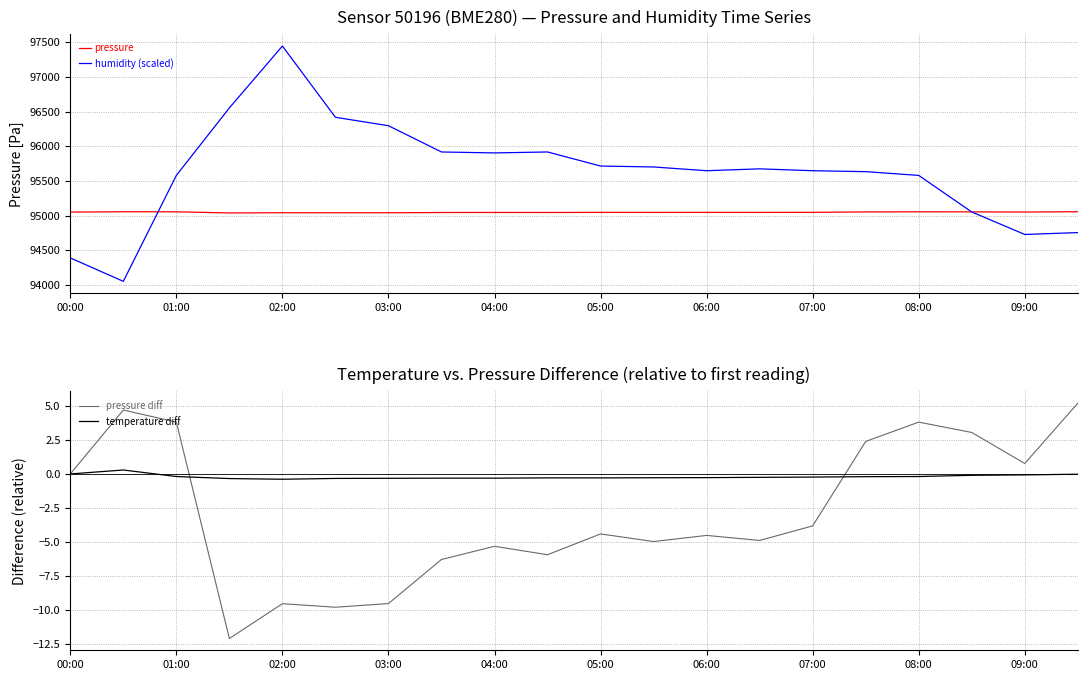

At which label is pressure diff closest to -3?

07:00